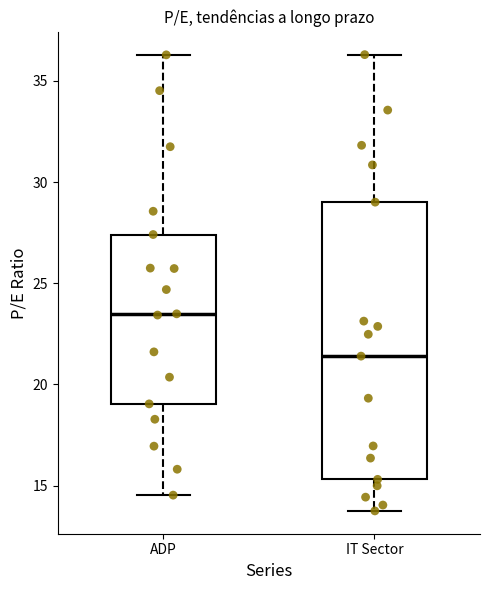

Which box has the lowest median line?

IT Sector